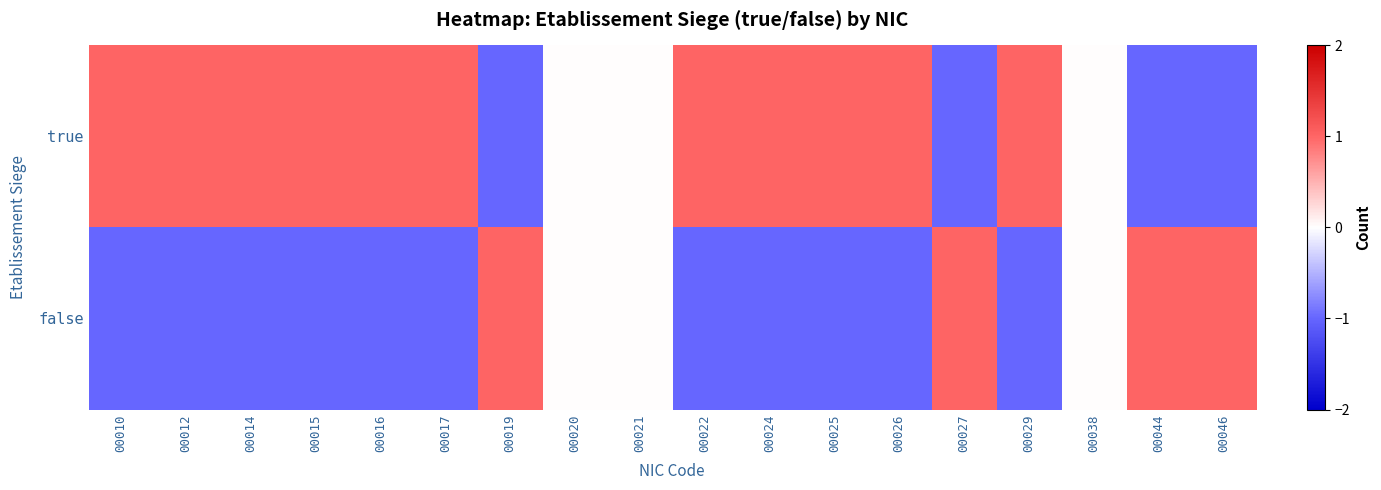

List the series in order of their peak value, lowest first.

true, false